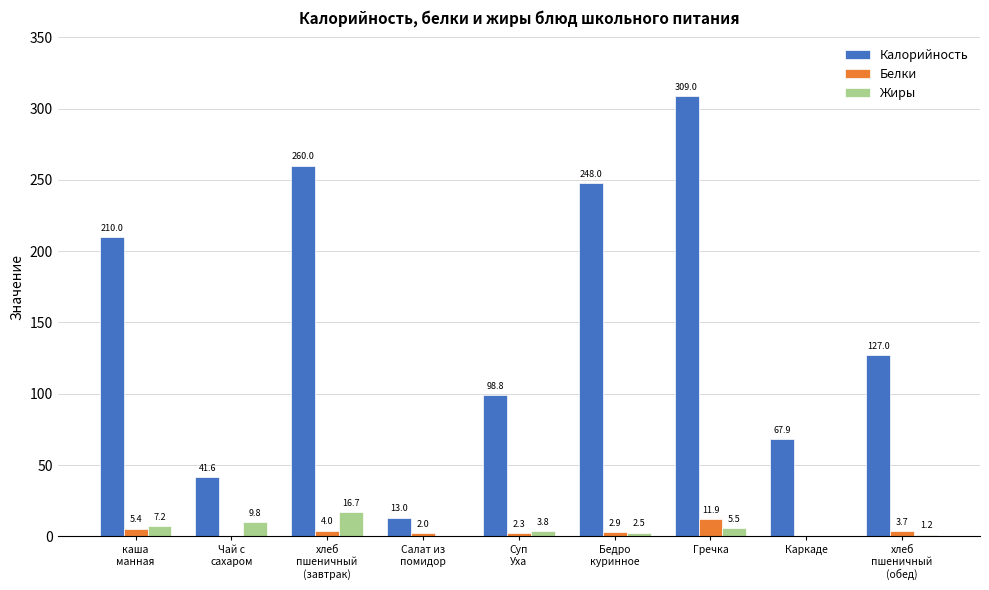

Which series has the widest spread of values?

Калорийность